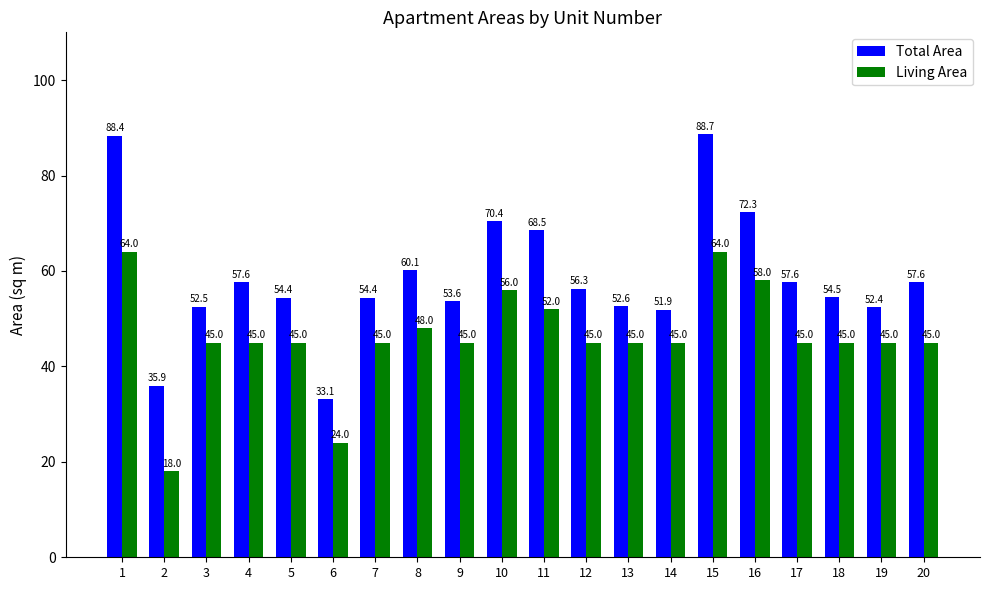

What is the value of the Total Area bar at the 3rd from the left?

52.5